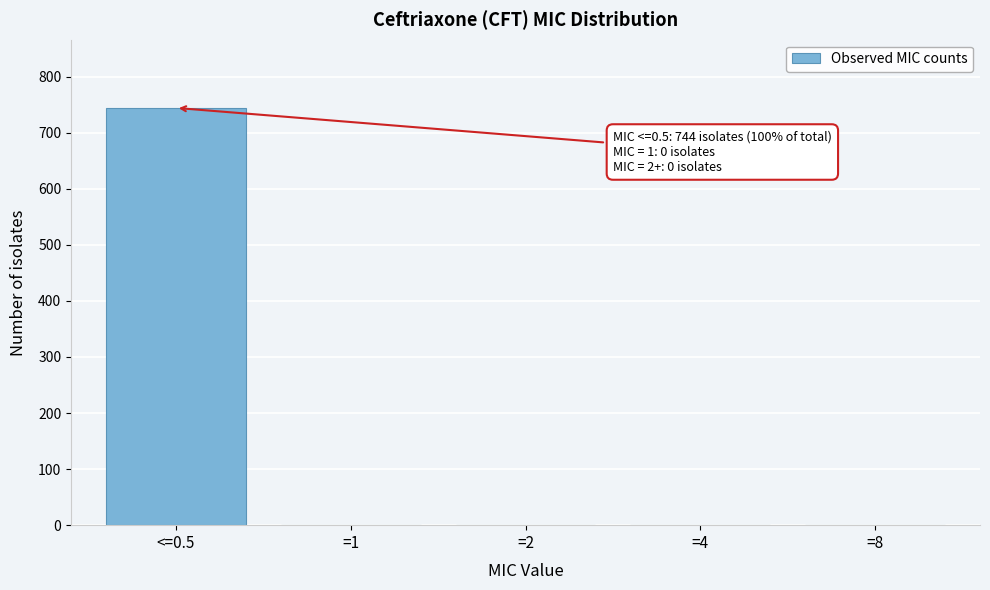

Reading right to left, transcribe all the data shown in this chart.

=8=0	=4=0	=2=0	=1=0	<=0.5=744